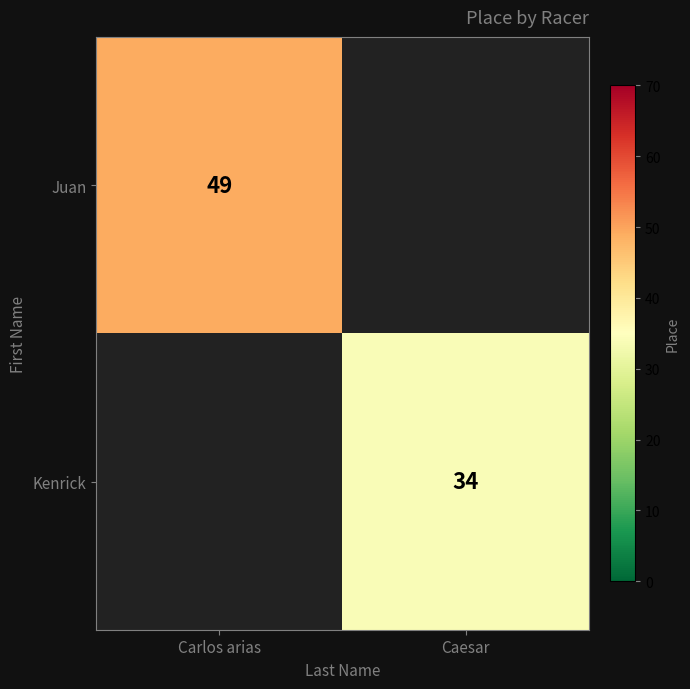

Which category has the highest value across all series?

Carlos arias